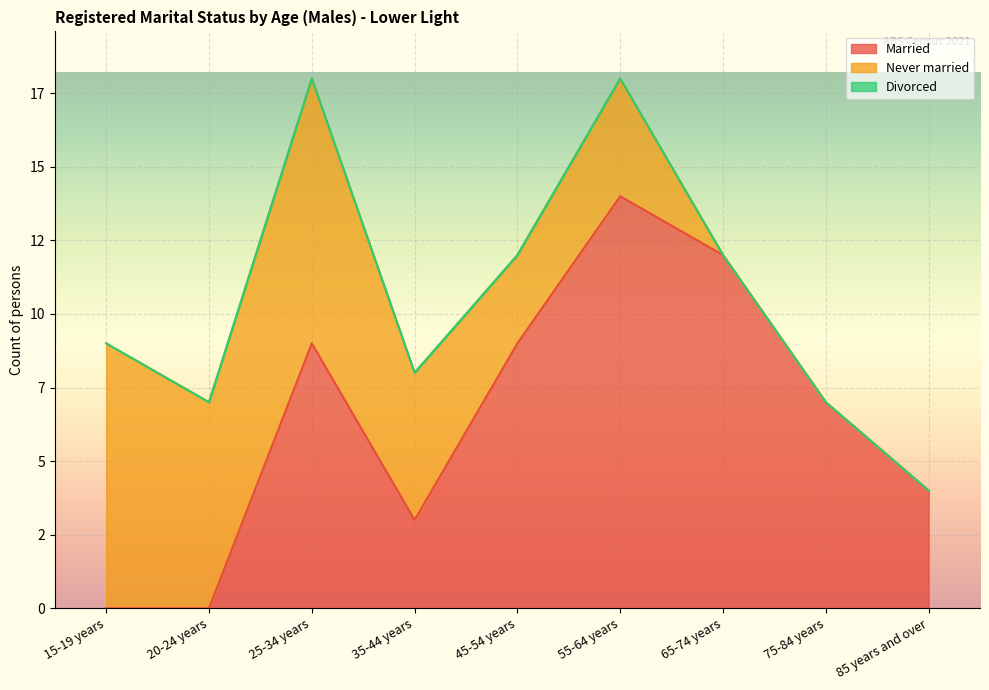

Count the Never married values in the range 0 to 7.

7